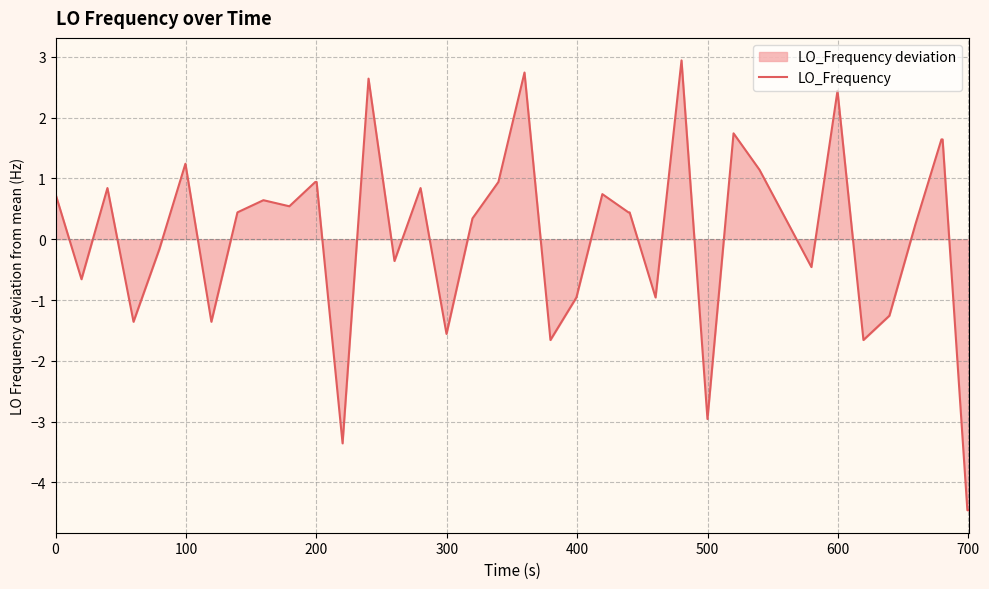

How many points are higher than both their immediate neighbors (excluding endpoints)?

10